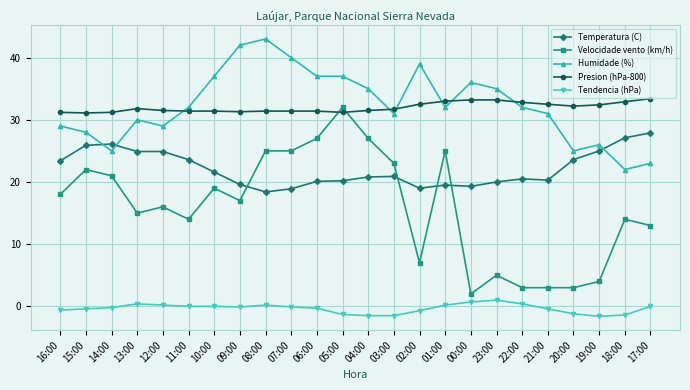

Between 15:00 and 10:00, which series saw the biggest shift?

Humidade (%)